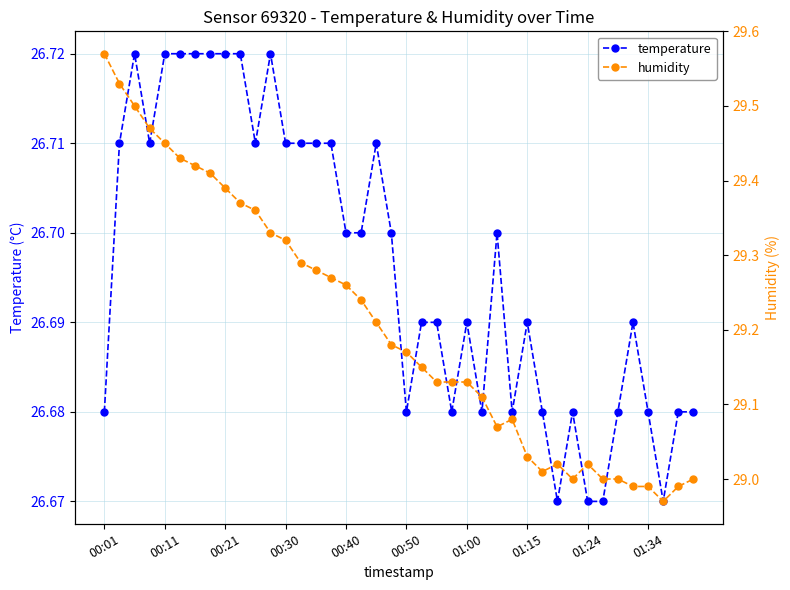

True or false: temperature has more than 0 points higher than both neighbors.

True